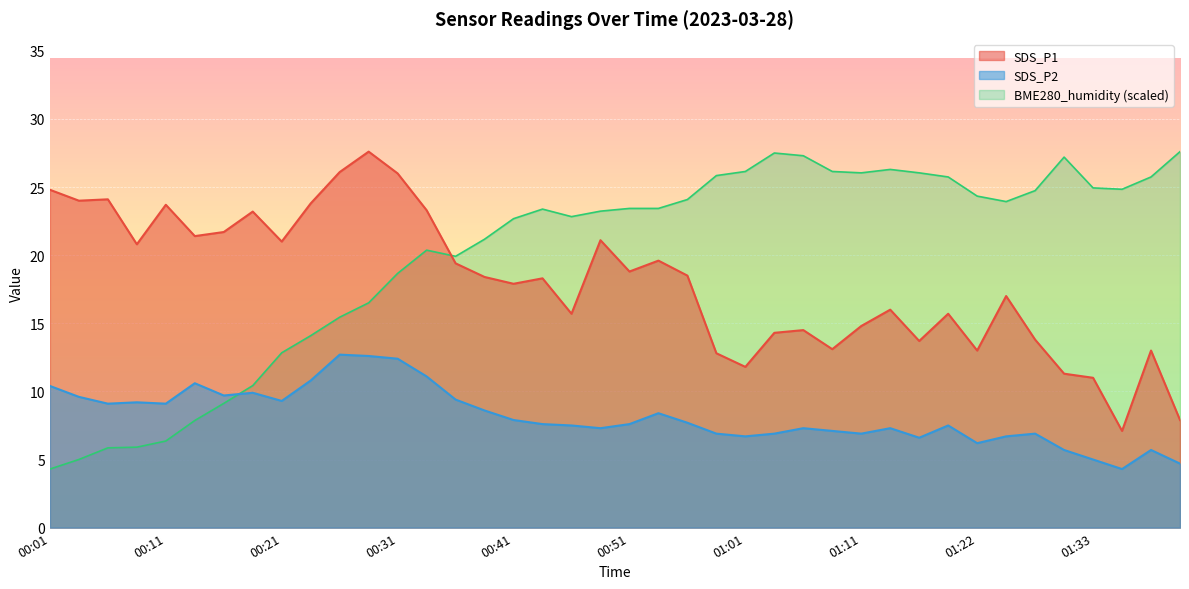

Which series has the largest range (max minus min)?

BME280_humidity (scaled)